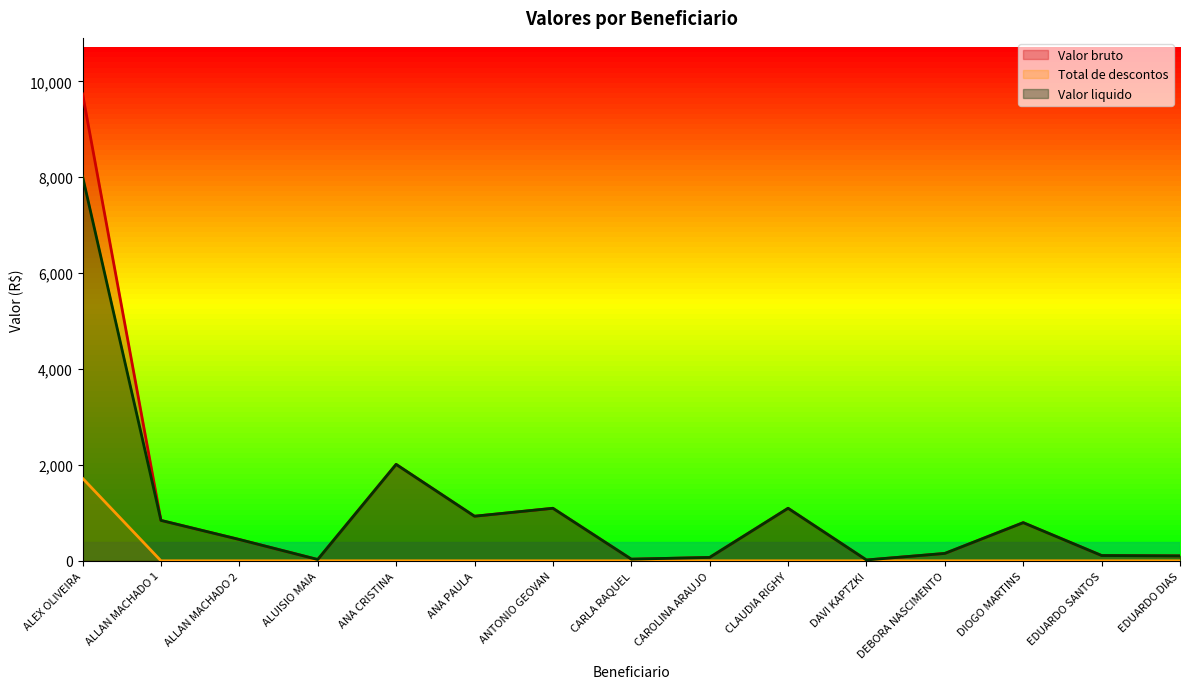

True or false: Valor liquido and Total de descontos cross at least once.

False